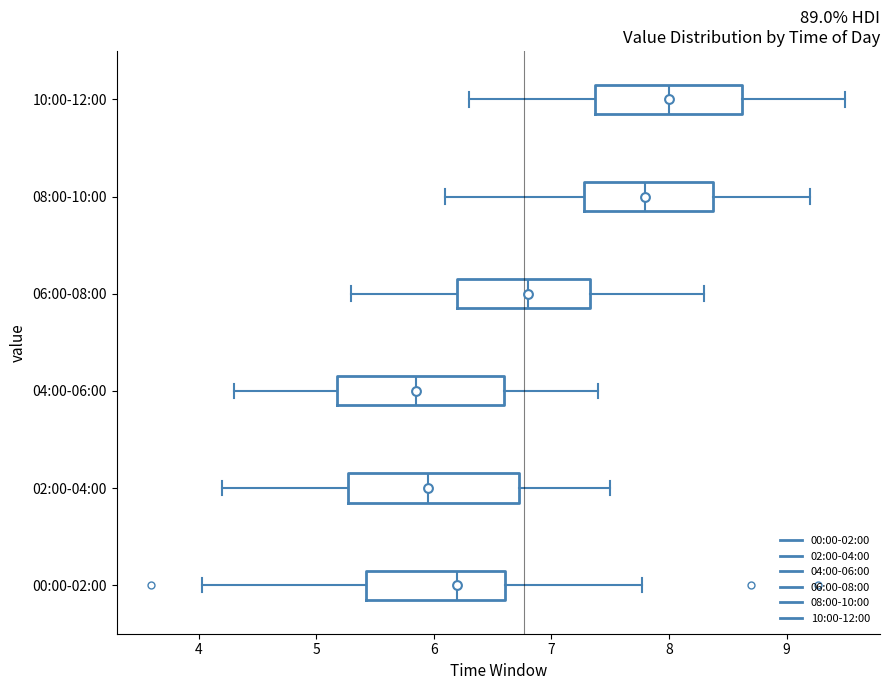

Which box's median line is the furthest to the left?

04:00-06:00